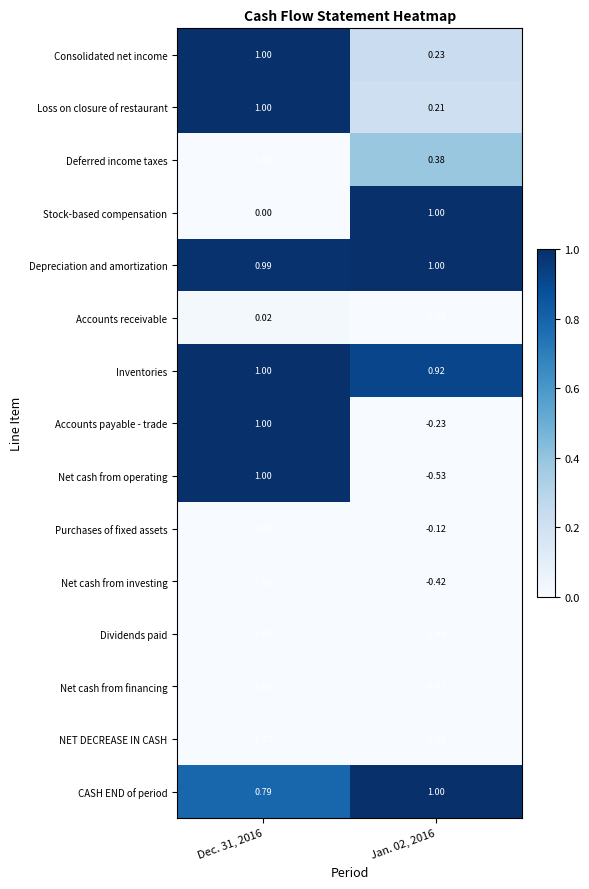

What is the minimum value shown in the chart?

-1.0